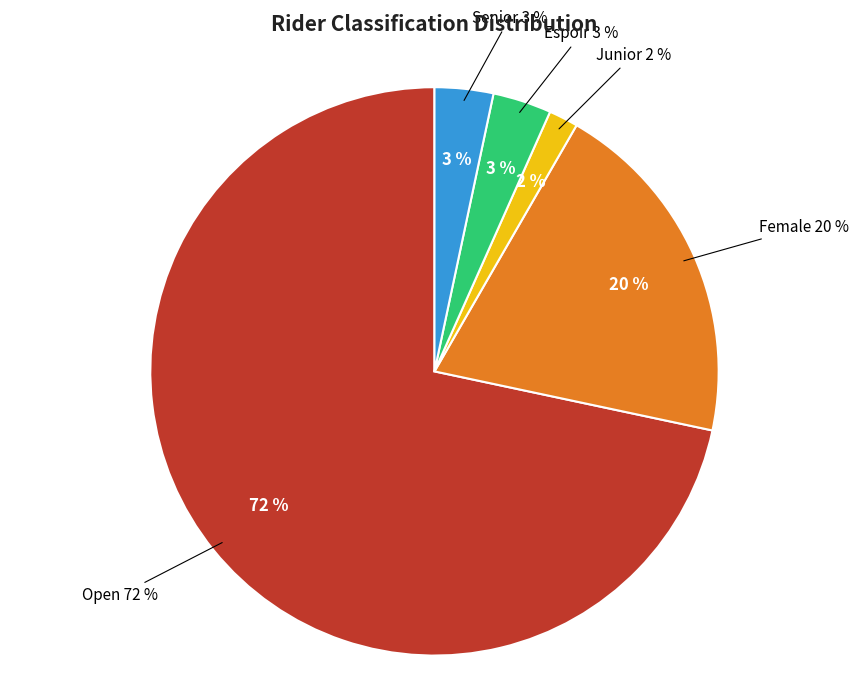

To the nearest percent, what is the average slice percentage?

20%